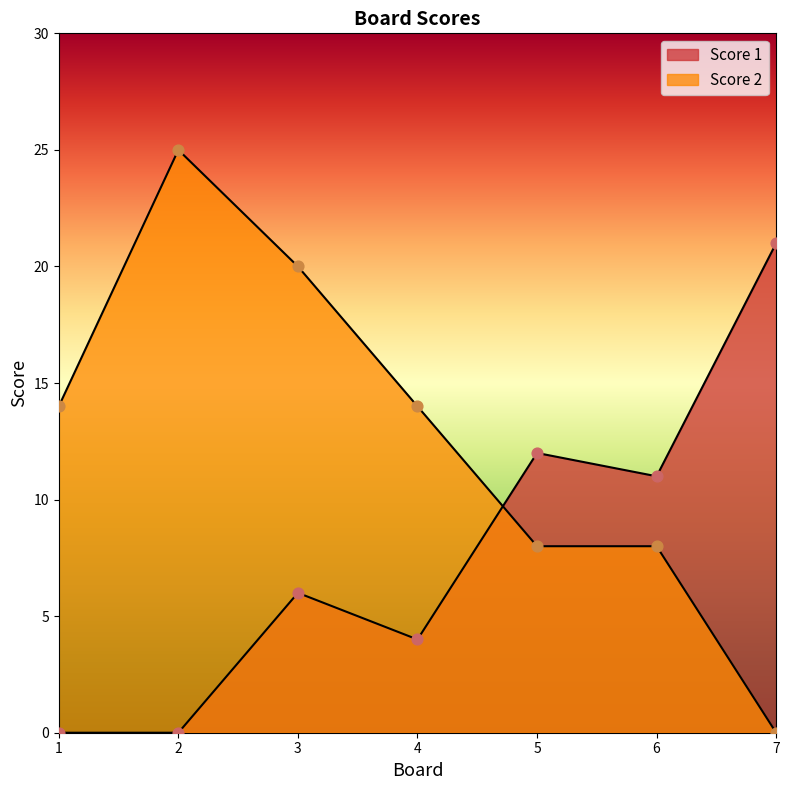

What are all the series names shown in the legend?

Score 1, Score 2